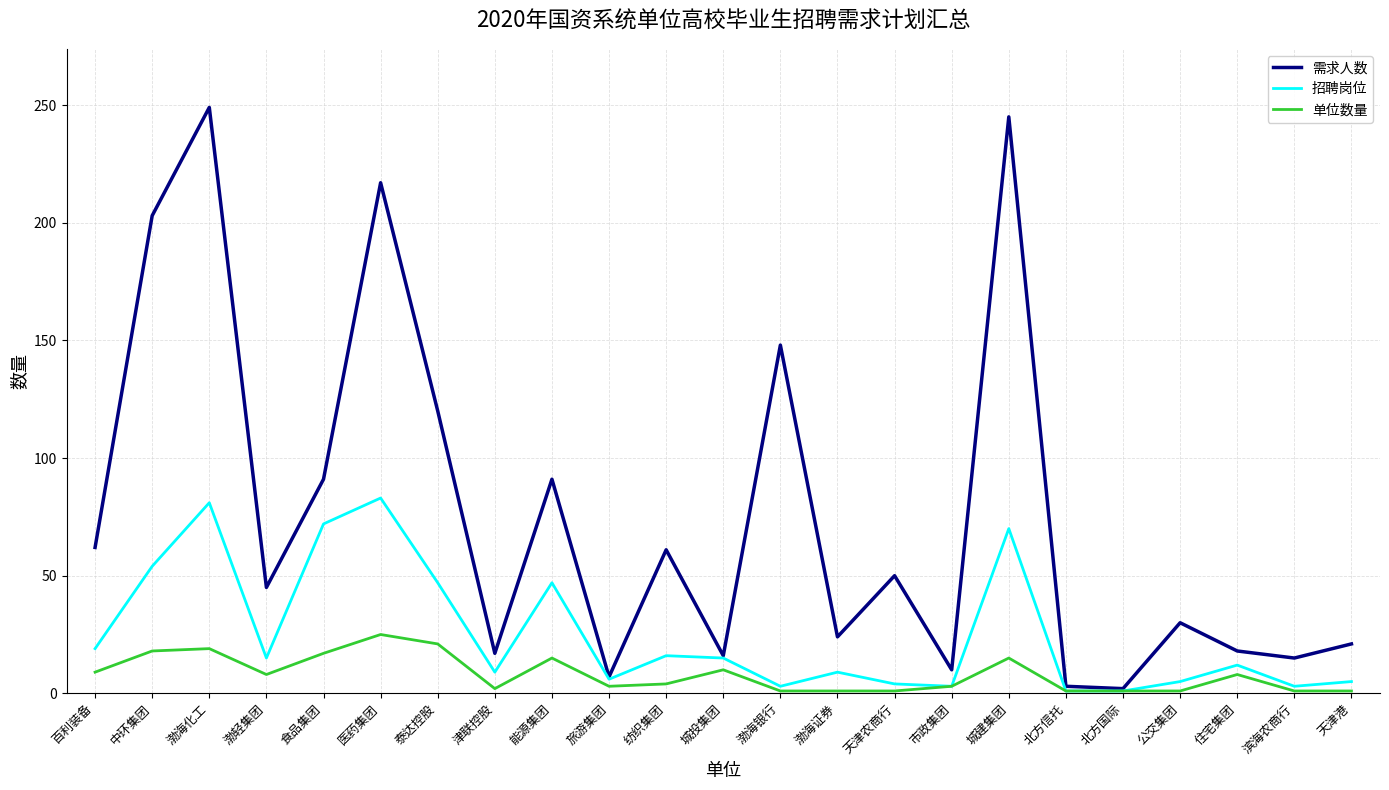

What is the approximate value of 招聘岗位 at 旅游集团?

6